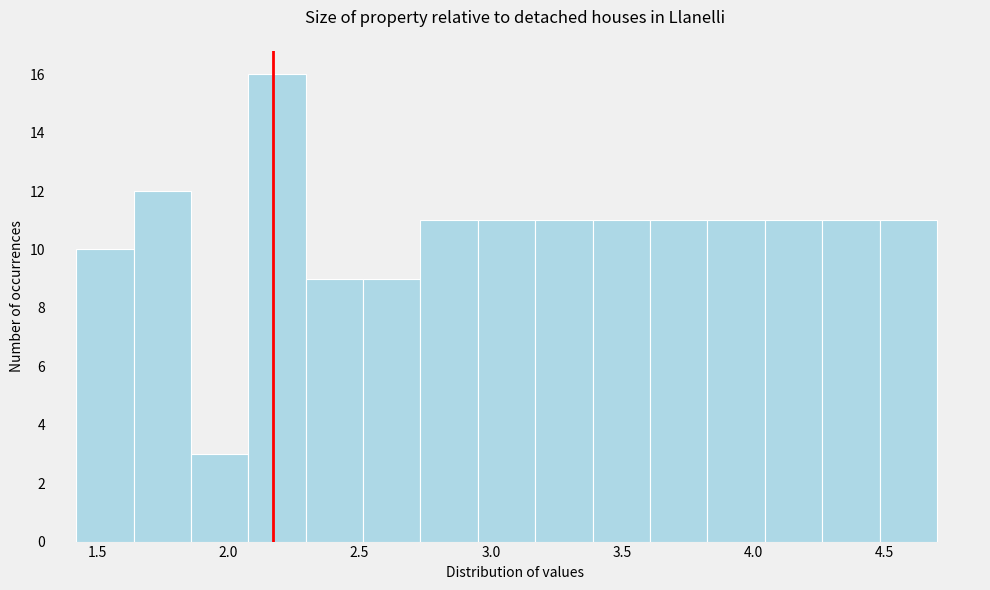

Which range on the x-axis has the tallest bar?

2.10 to 2.30